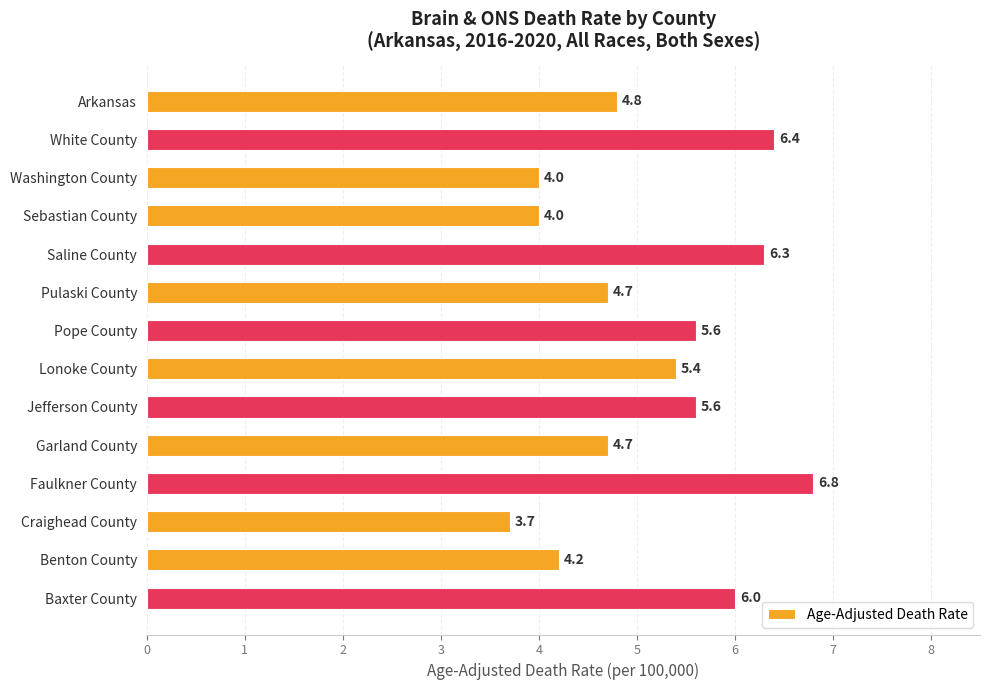

What is the value of the 11th bar from the top?

6.8